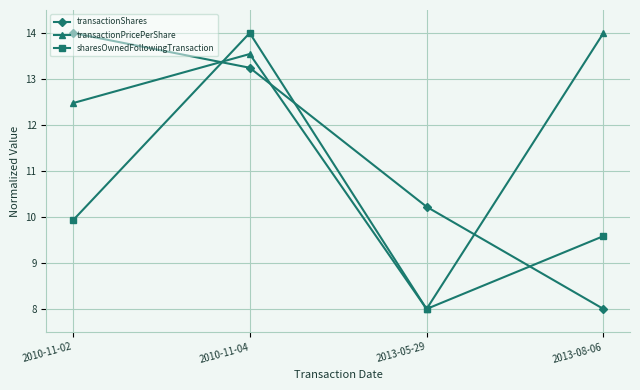

What position from the left is 2010-11-02?

1